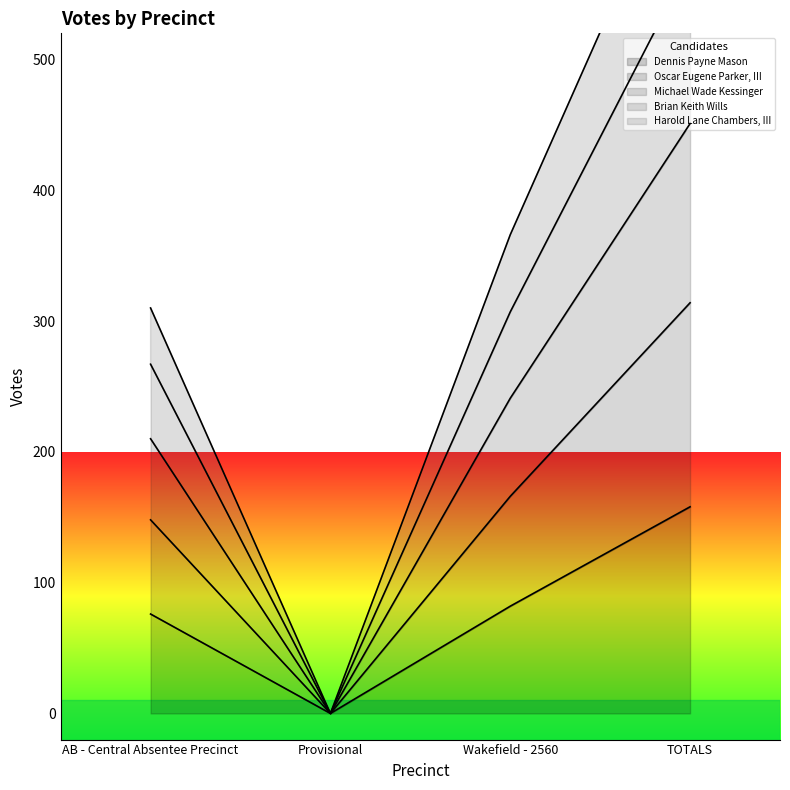

The value of Dennis Payne Mason at Wakefield - 2560 is 137. True or false?

False